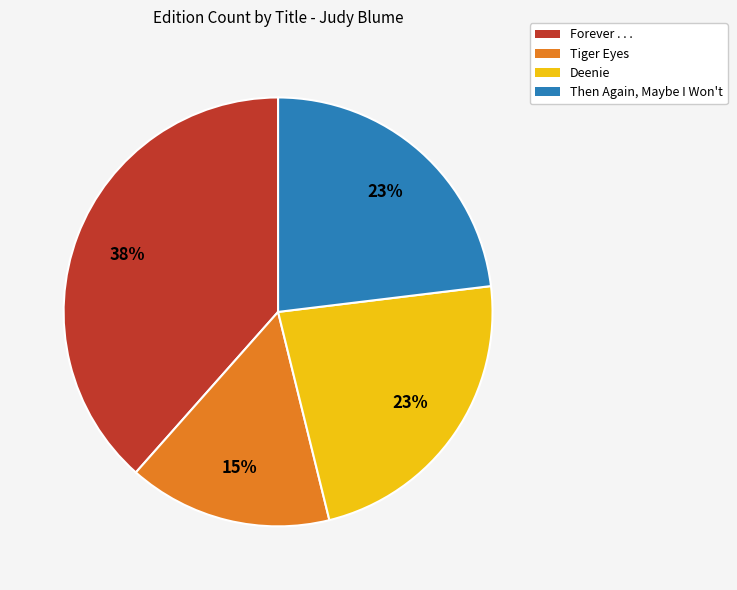

Do Then Again, Maybe I Won't and Deenie together represent more than half of the pie?

No